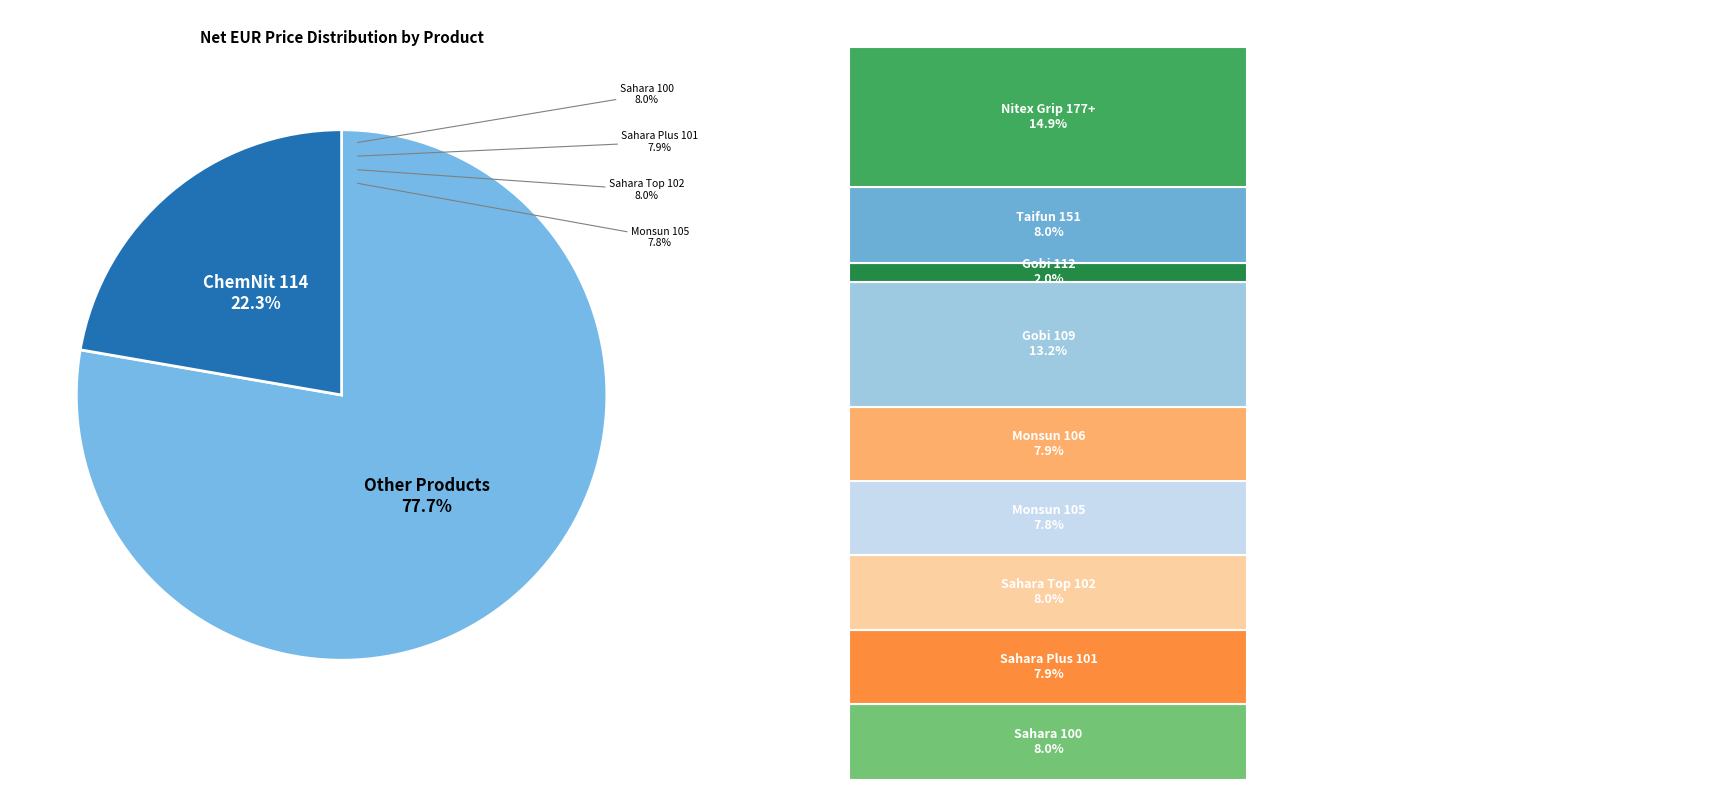

Count the number of slices in the pie.

10